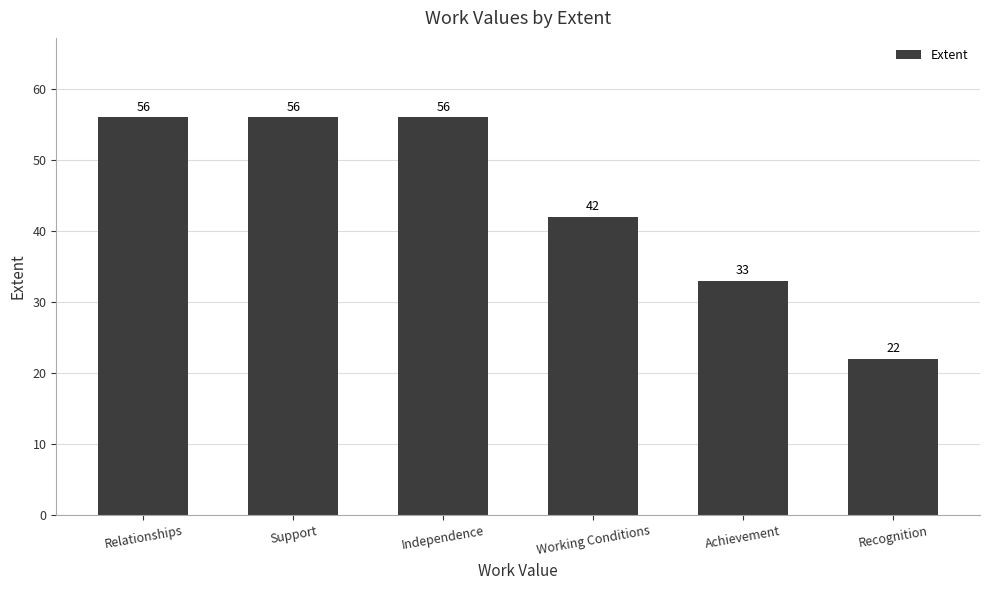

Which label corresponds to the smallest value in the chart?

Recognition